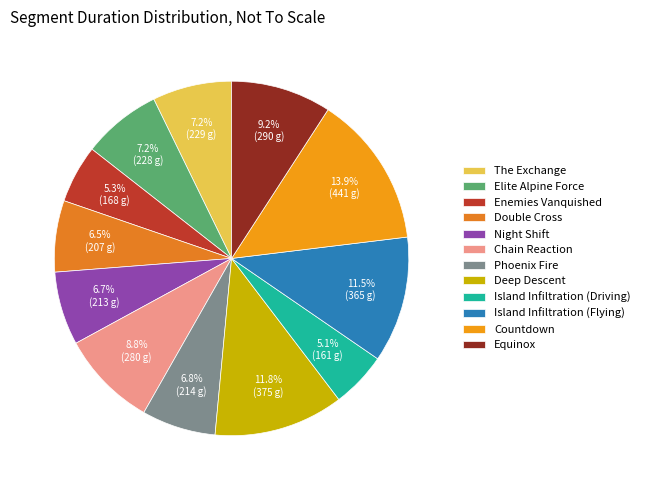

How many segments does this pie chart have?

12